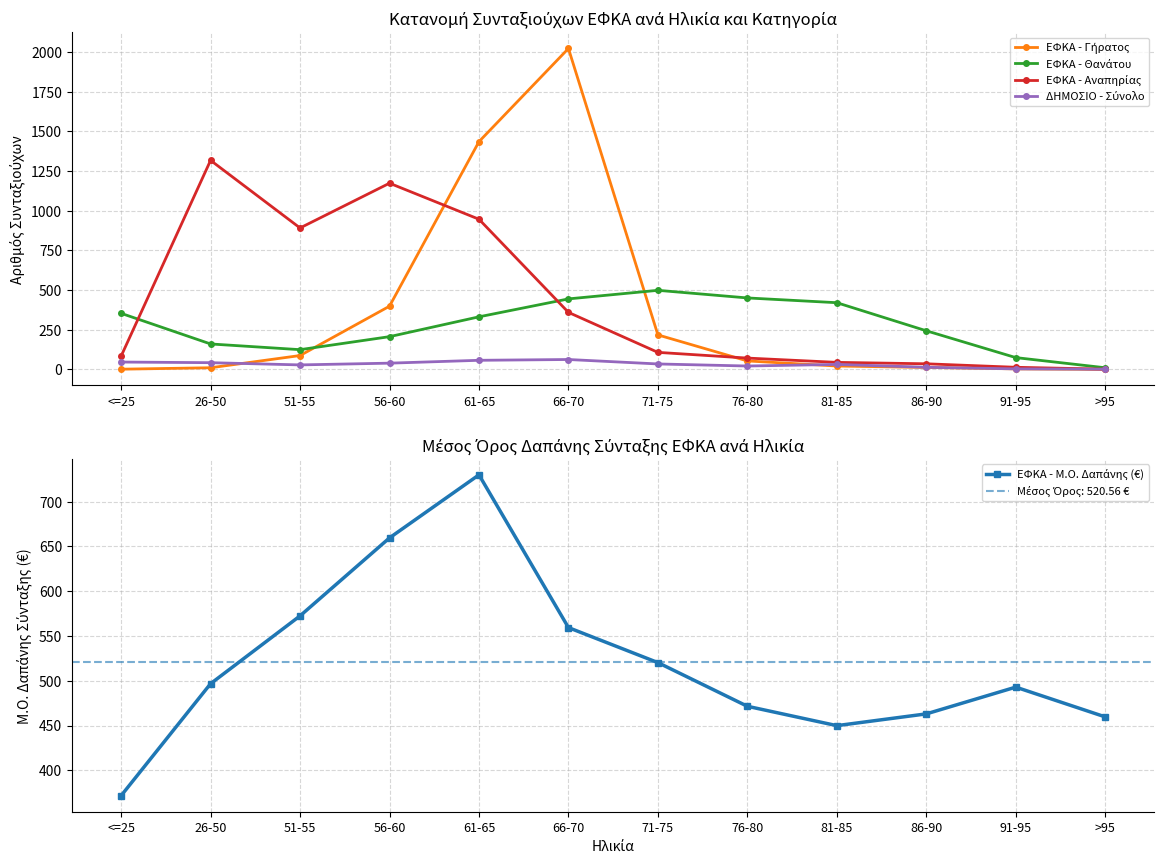

What are all the series names shown in the legend?

ΕΦΚΑ - Γήρατος, ΕΦΚΑ - Θανάτου, ΕΦΚΑ - Αναπηρίας, ΔΗΜΟΣΙΟ - Σύνολο, ΕΦΚΑ - Μ.Ο. Δαπάνης (€)